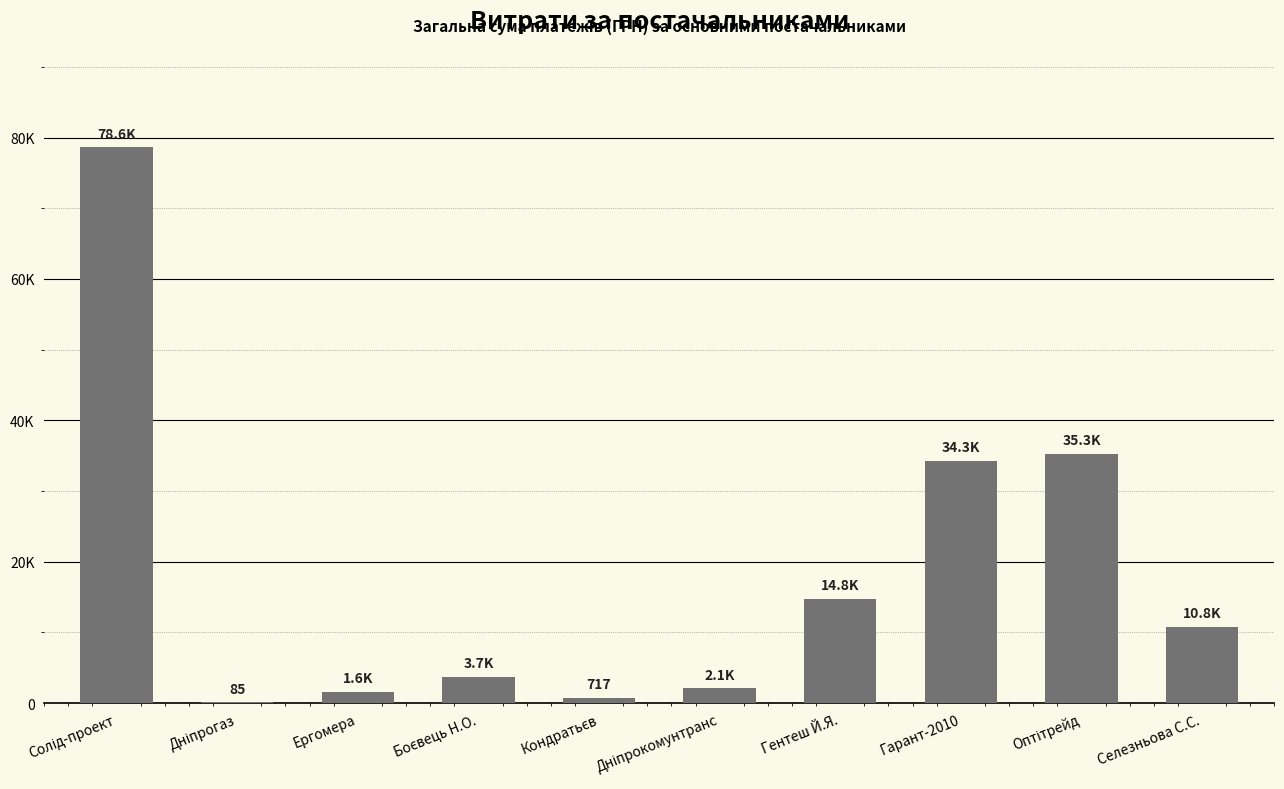

Reading left to right, list all the values displayed in this chart.

Солід-проект=78600.0	Дніпрогаз=85.0	Ергомера=1596.0	Боєвець Н.О.=3730.0	Кондратьєв=717.0	Дніпрокомунтранс=2056.2	Гентеш Й.Я.=14753.0	Гарант-2010=34296.0	Оптітрейд=35262.0	Селезньова С.С.=10800.0